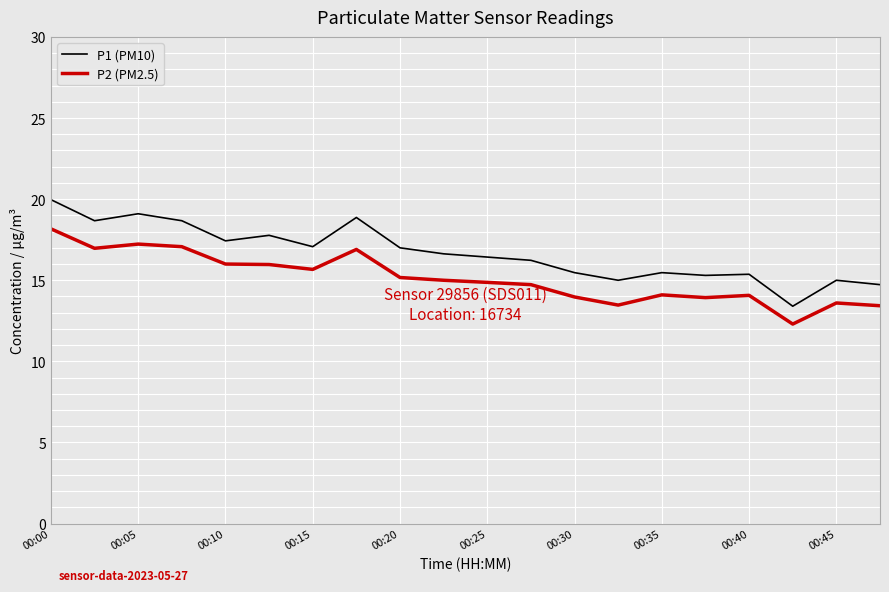

What is the difference between the maximum and minimum values in the P2 (PM2.5) series?

5.9